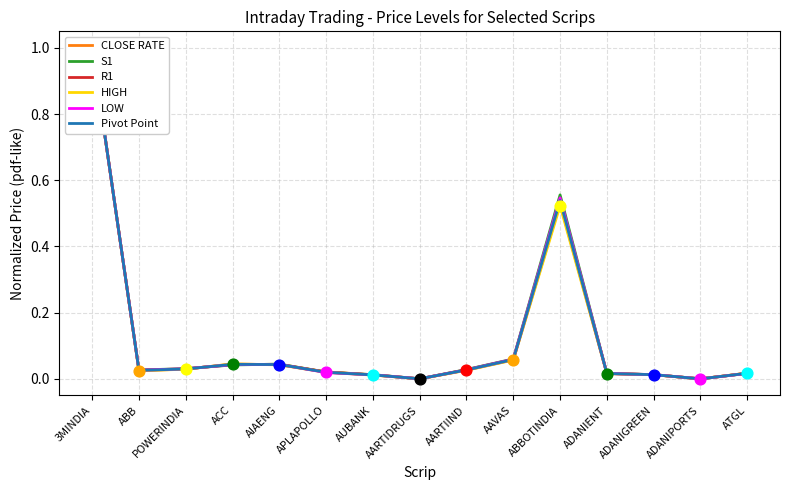

At how many categories does at least one series exceed 0?

14